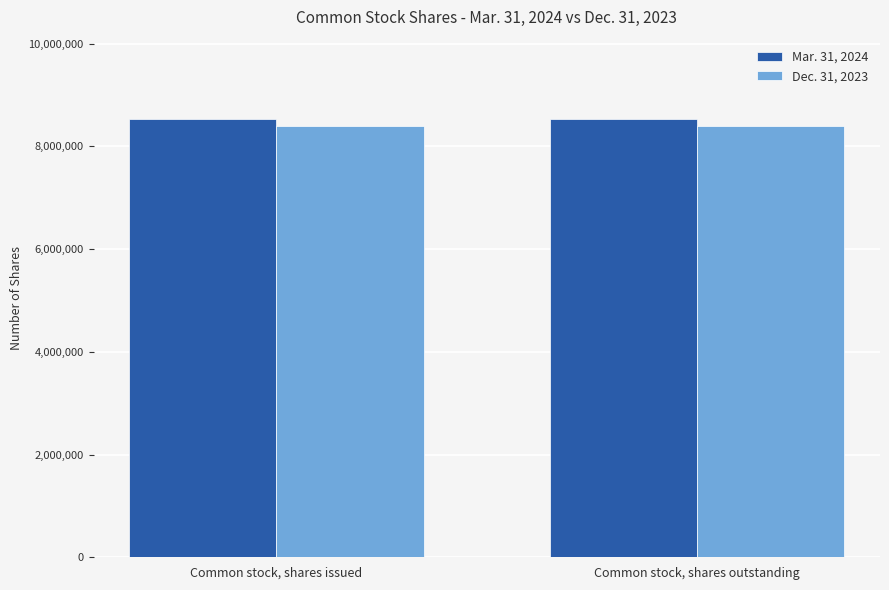

Rank the series at Common stock, shares issued from highest to lowest value.

Mar. 31, 2024, Dec. 31, 2023